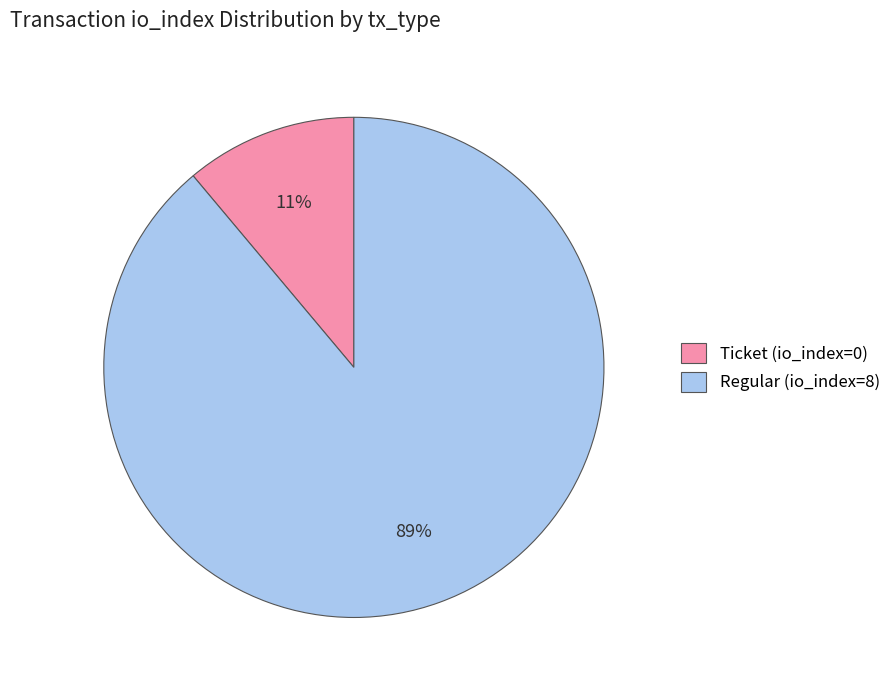

Which has a higher value, Regular (io_index=8) or Ticket (io_index=0)?

Regular (io_index=8)